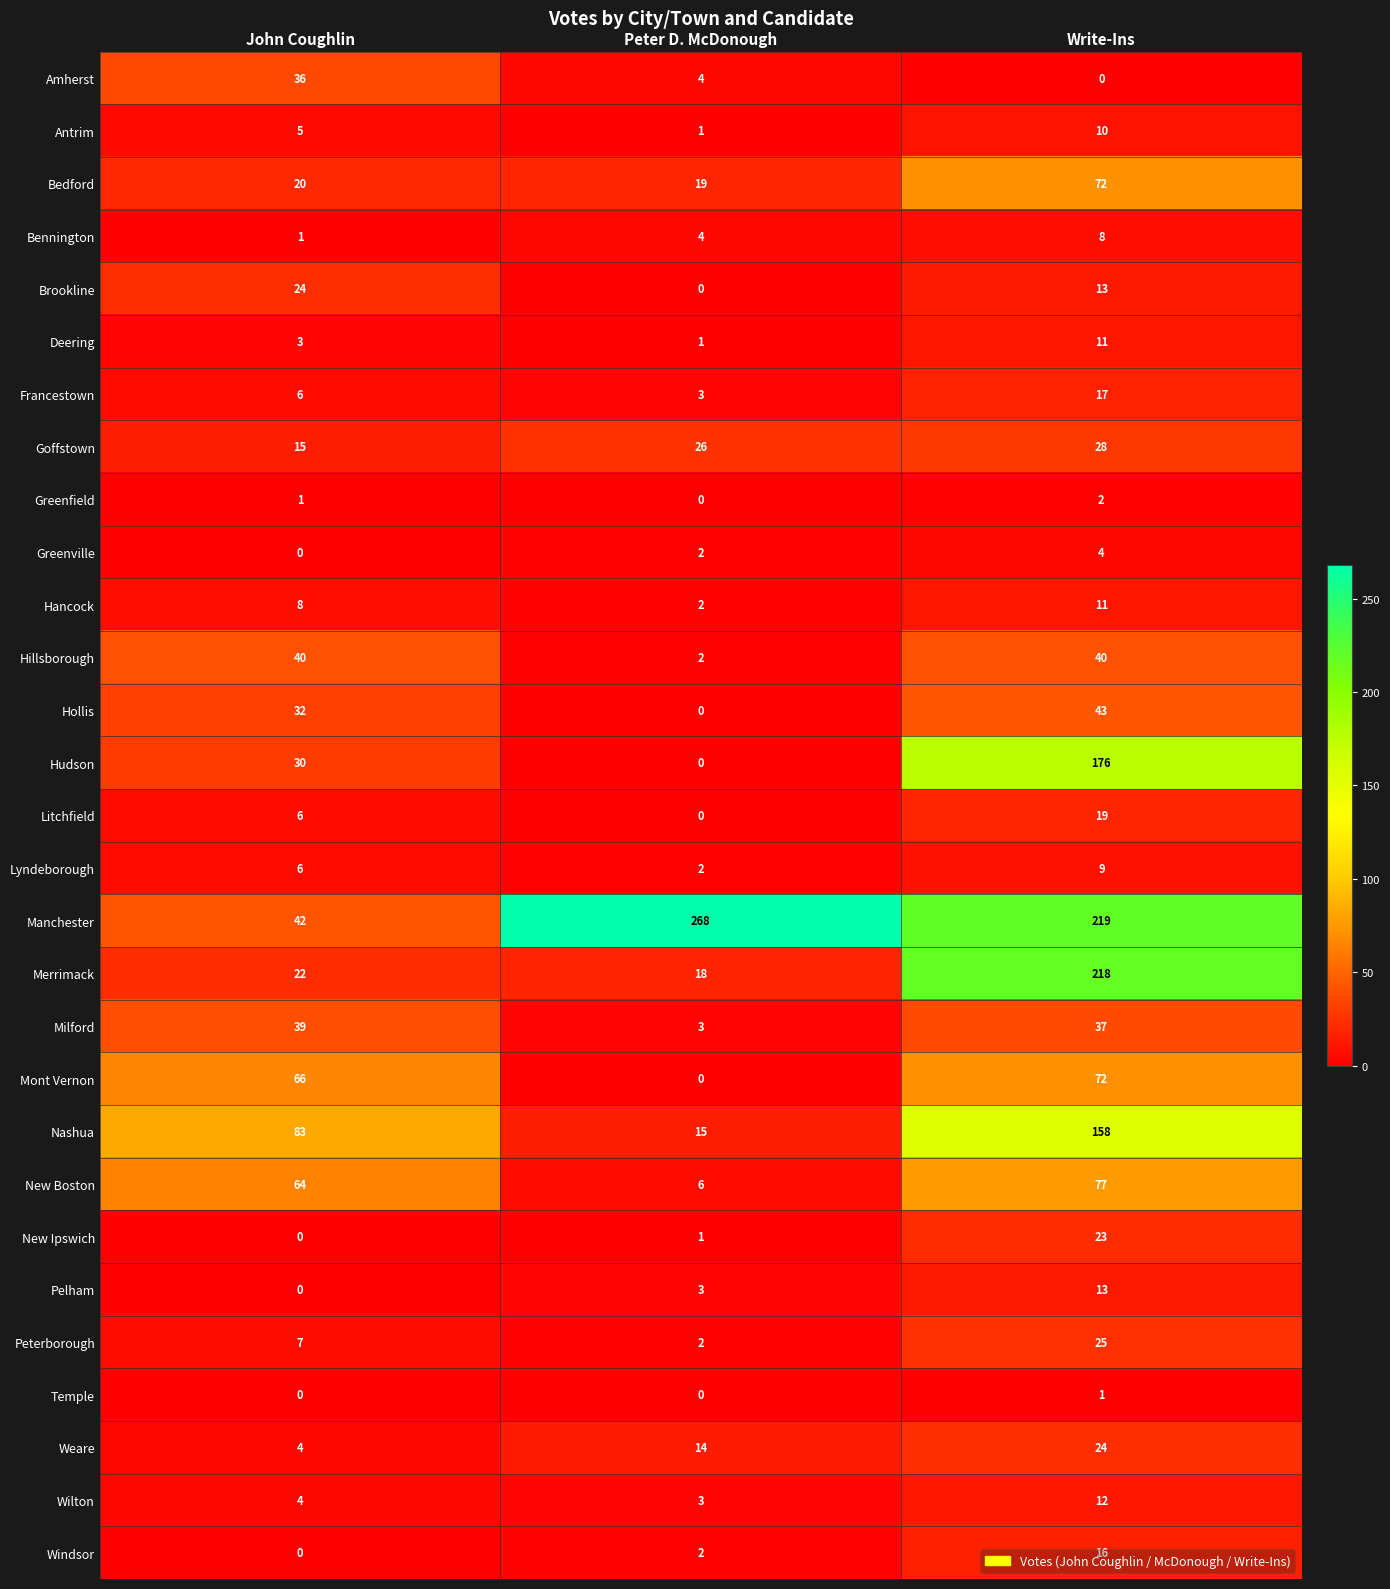

What is the sum of all Litchfield values?

25